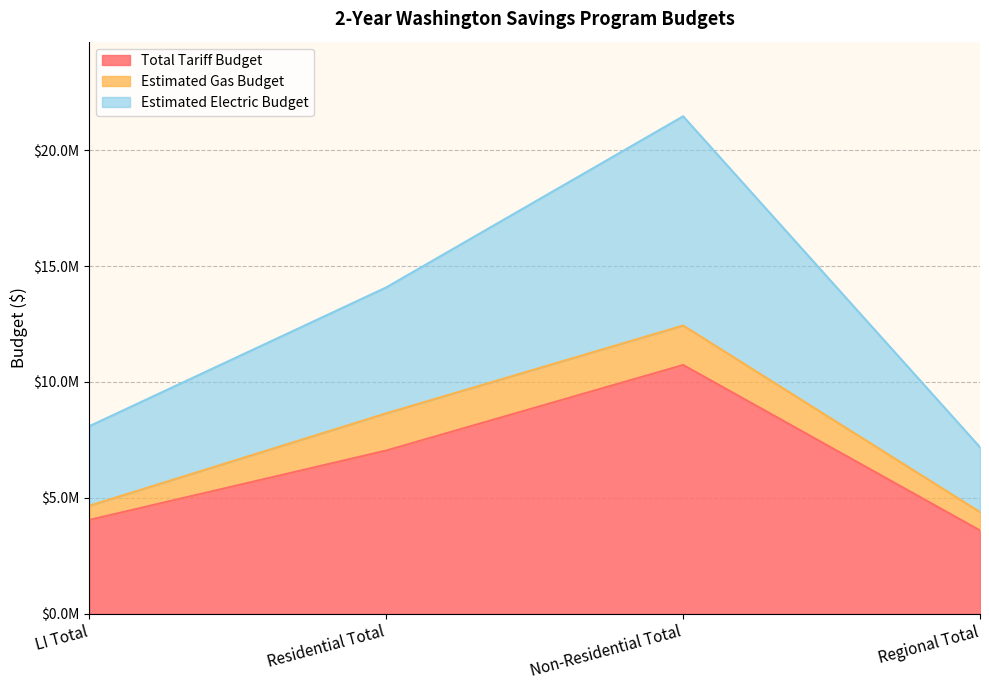

What is the approximate value of Estimated Electric Budget at LI Total?

8093176